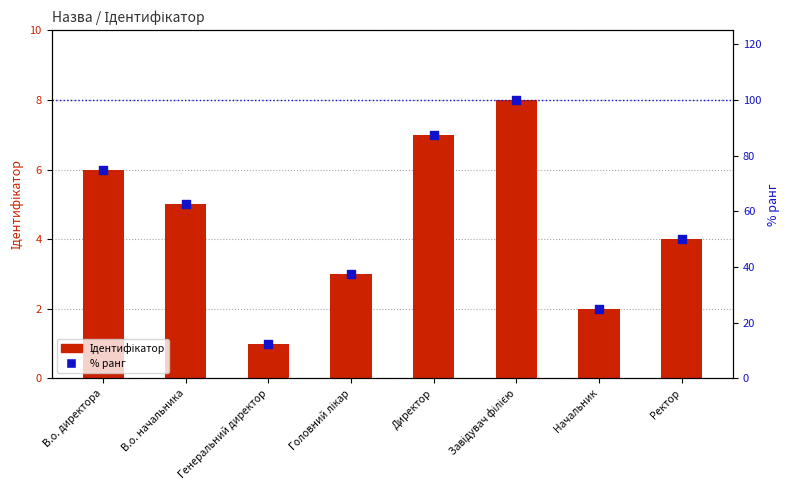

What are all the series names shown in the legend?

Ідентифікатор, % ранг